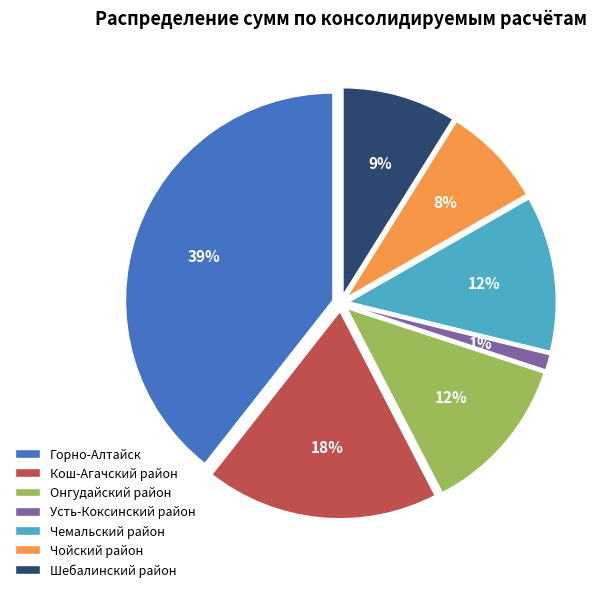

To the nearest percent, what is the difference between the Кош-Агачский район and Чемальский район slice percentages?

6%